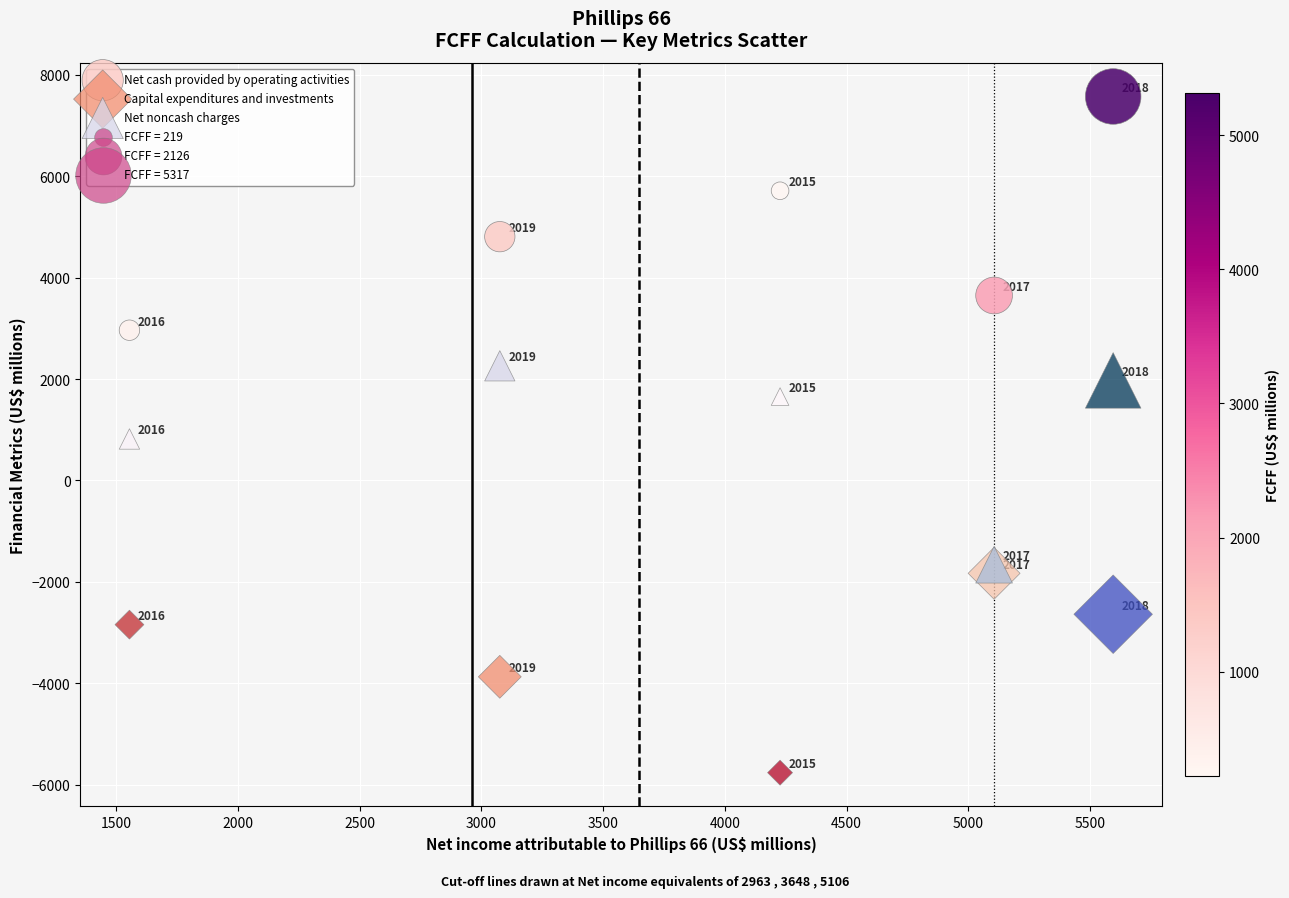

What is the X range (max minus min) for the scatter plot?

4040